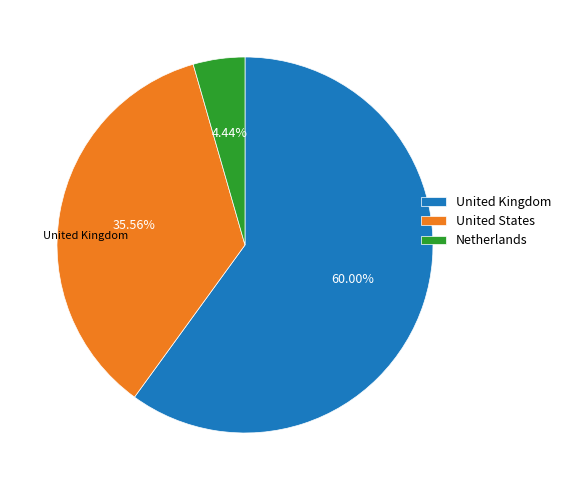

Between United States and Netherlands, which is larger?

United States